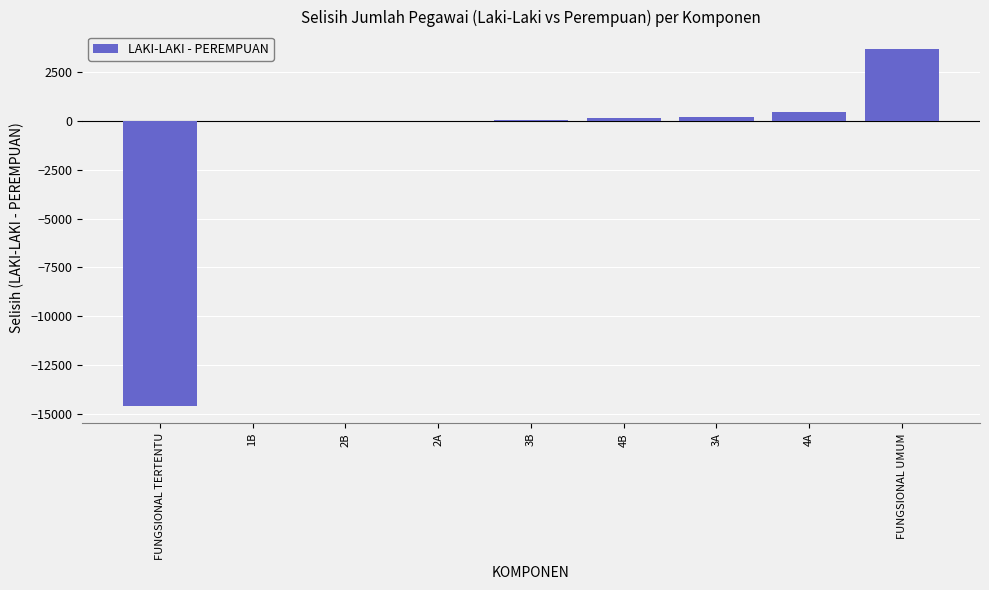

The value at FUNGSIONAL UMUM is 2075. True or false?

False